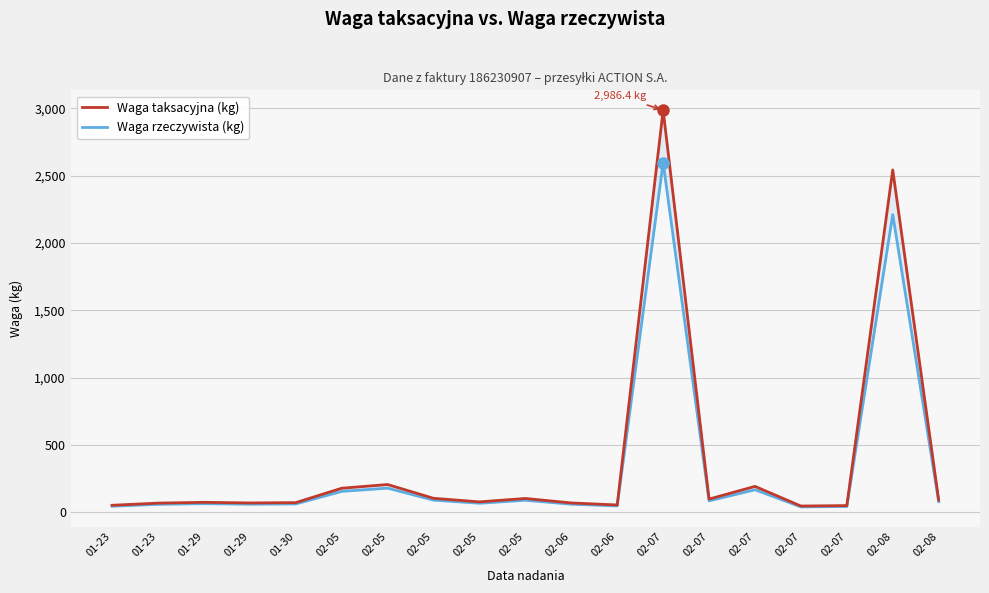

What is the spread (max minus min) of values at 01-29?

9.8